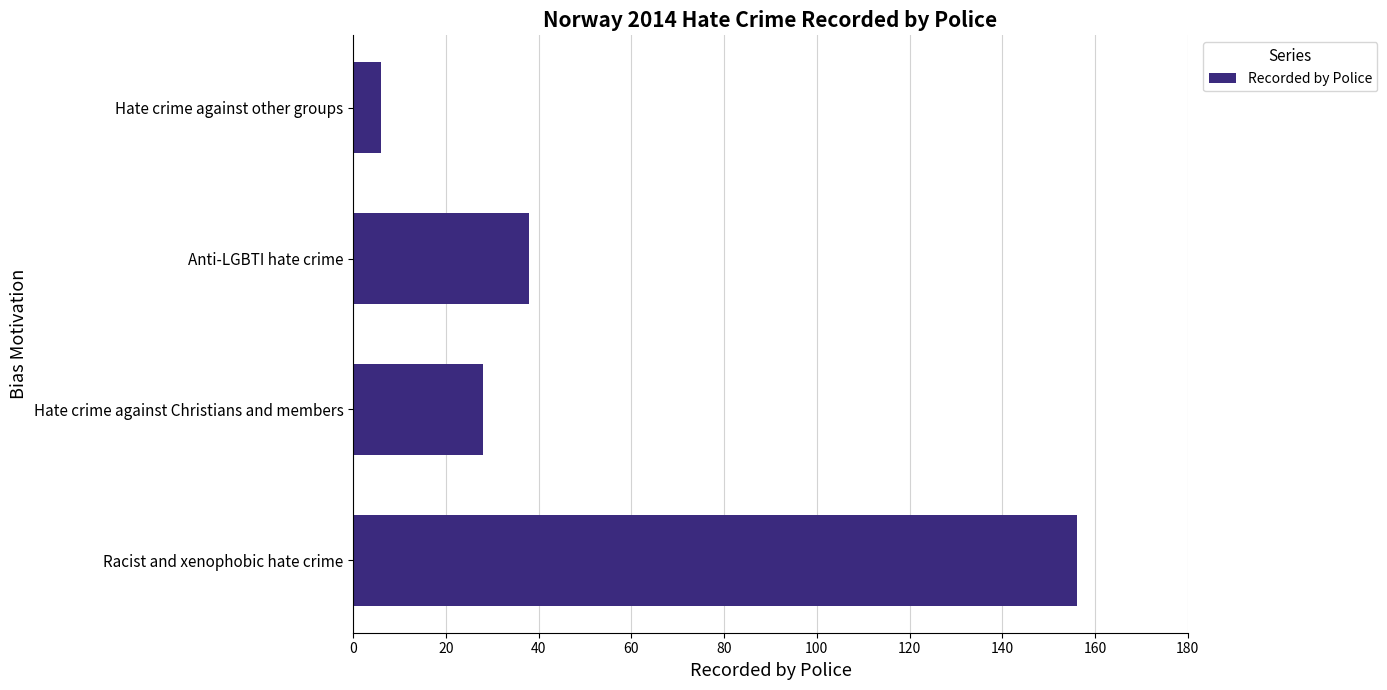

What is the greatest value displayed?

156